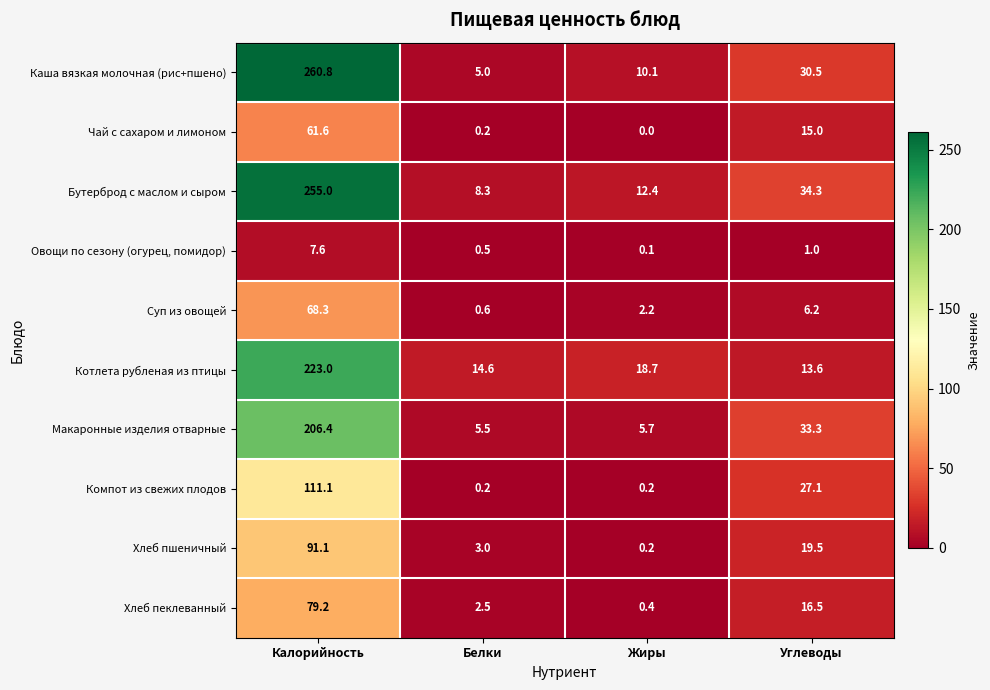

What is the average value of the Котлета рубленая из птицы series?

67.5